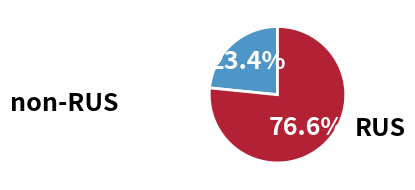

Does any single category account for the majority?

Yes